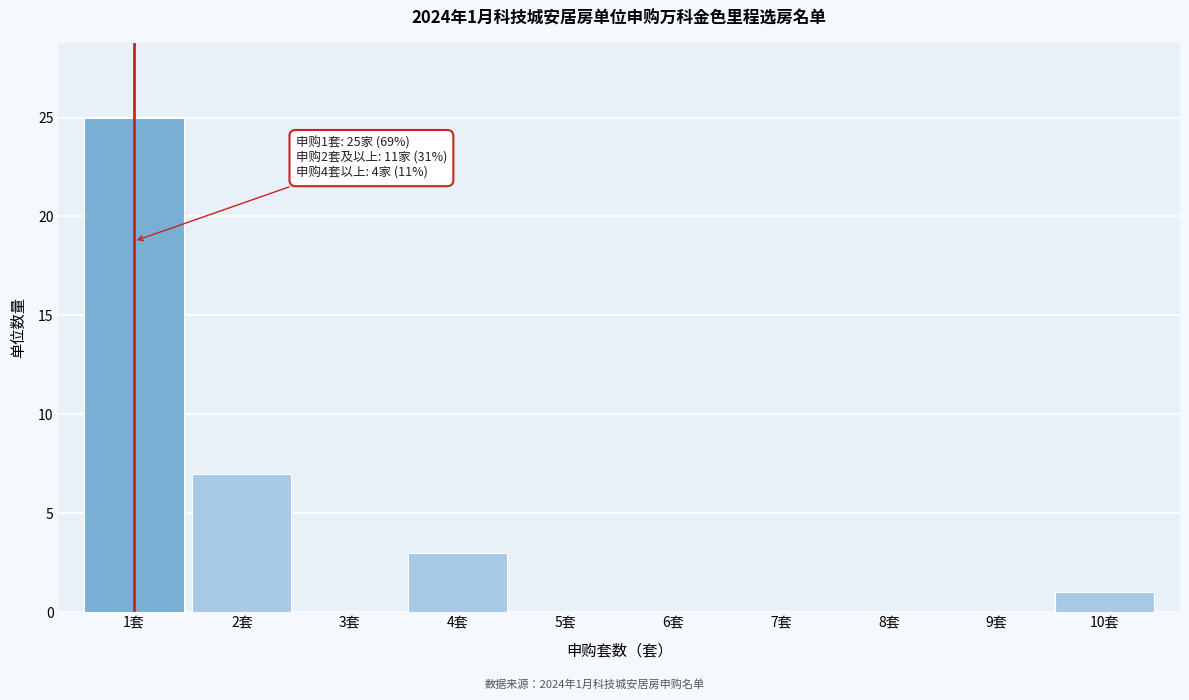

Reading left to right, transcribe all the data shown in this chart.

1套=25	2套=7	3套=0	4套=3	5套=0	6套=0	7套=0	8套=0	9套=0	10套=1